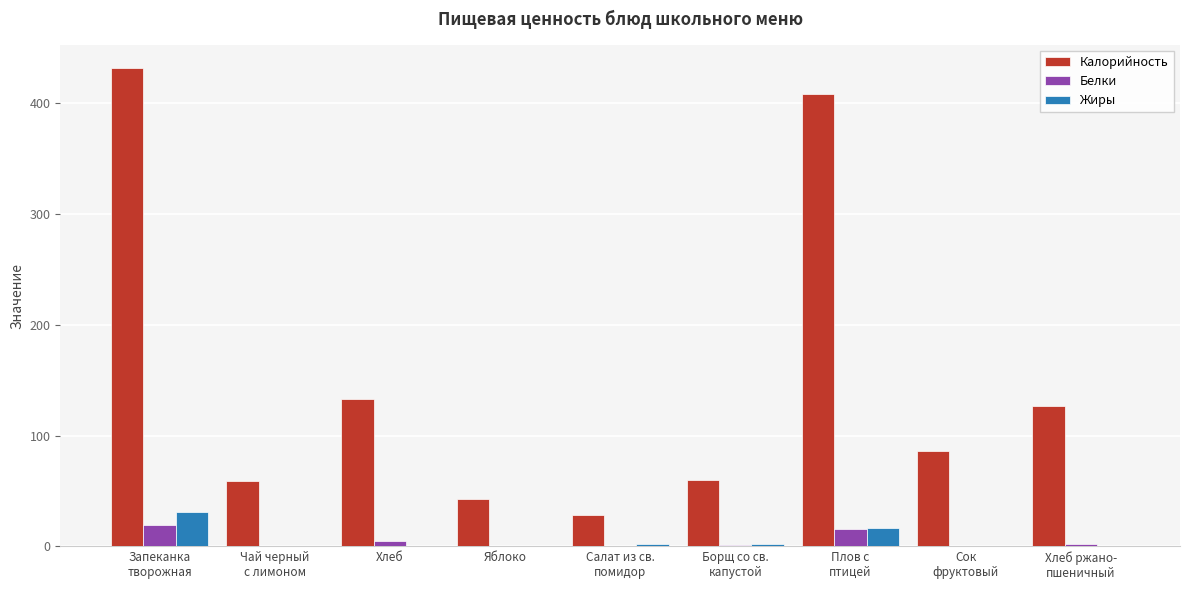

At which category is the sum across all series the highest?

Запеканка
творожная